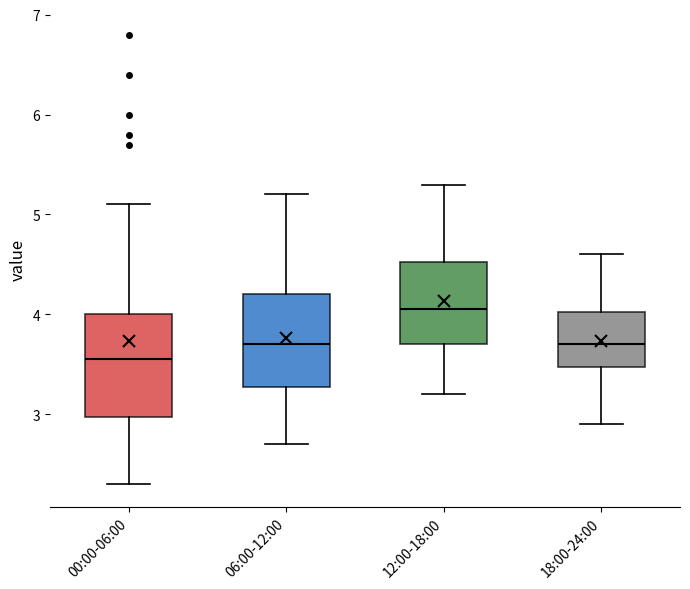

Reading left to right, read every box against the y-axis: the position of its median line, the range the box covers, and the ends of its whiskers. The values are not printed on the chart, so give them approximately, as read against the axis.

00:00-06:00: median 3.6, box 3.0 to 4.0, whiskers 2.3 to 5.1
06:00-12:00: median 3.7, box 3.3 to 4.2, whiskers 2.7 to 5.2
12:00-18:00: median 4.1, box 3.7 to 4.5, whiskers 3.2 to 5.3
18:00-24:00: median 3.7, box 3.5 to 4.0, whiskers 2.9 to 4.6